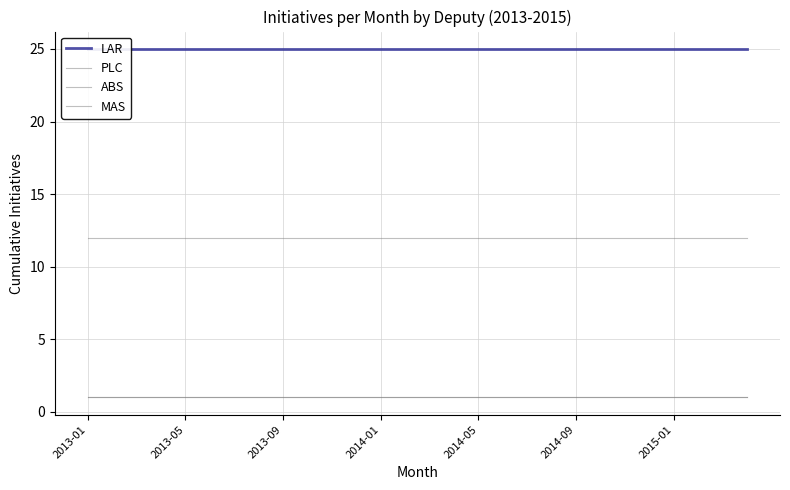

True or false: LAR has a value of 41 at 27.

False